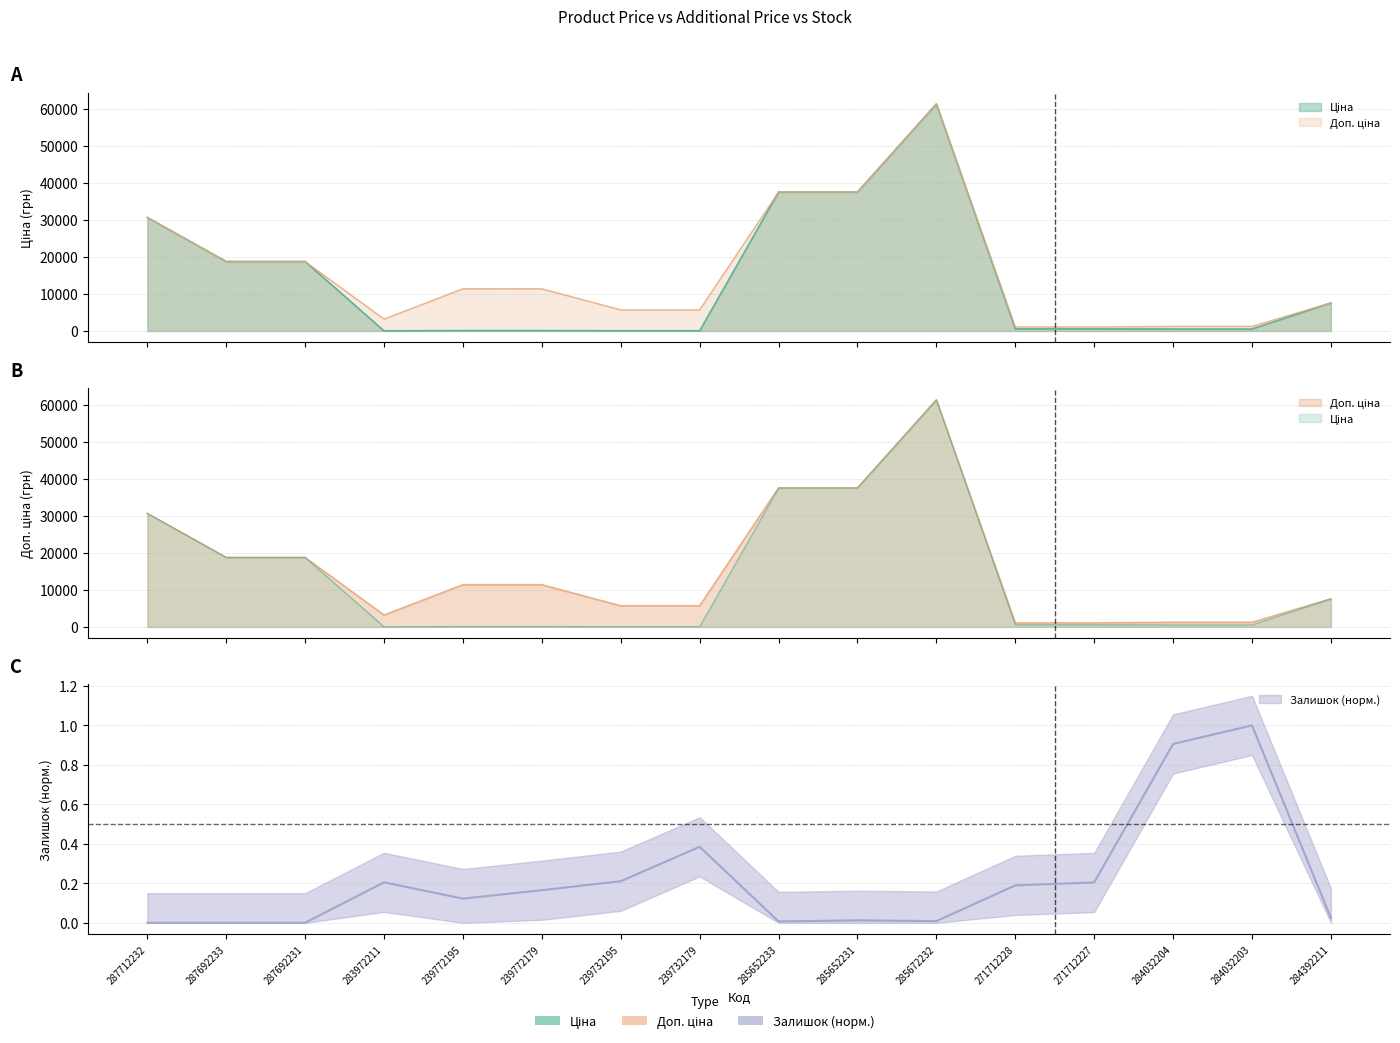

The value of Доп. ціна at 239732195 is 7704.6. True or false?

False